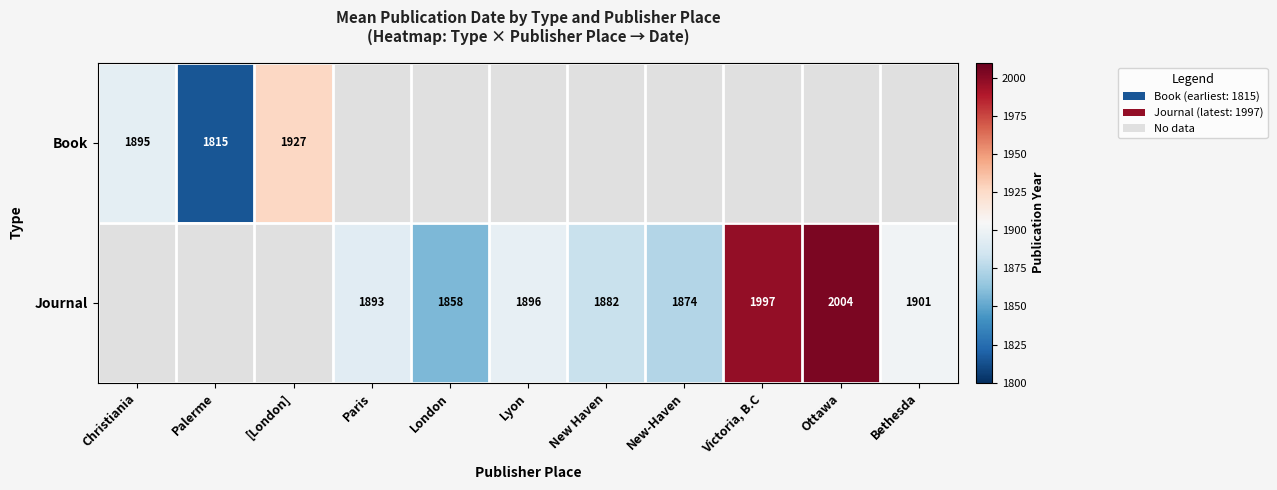

True or false: Journal has a value of 1901 at Bethesda.

True